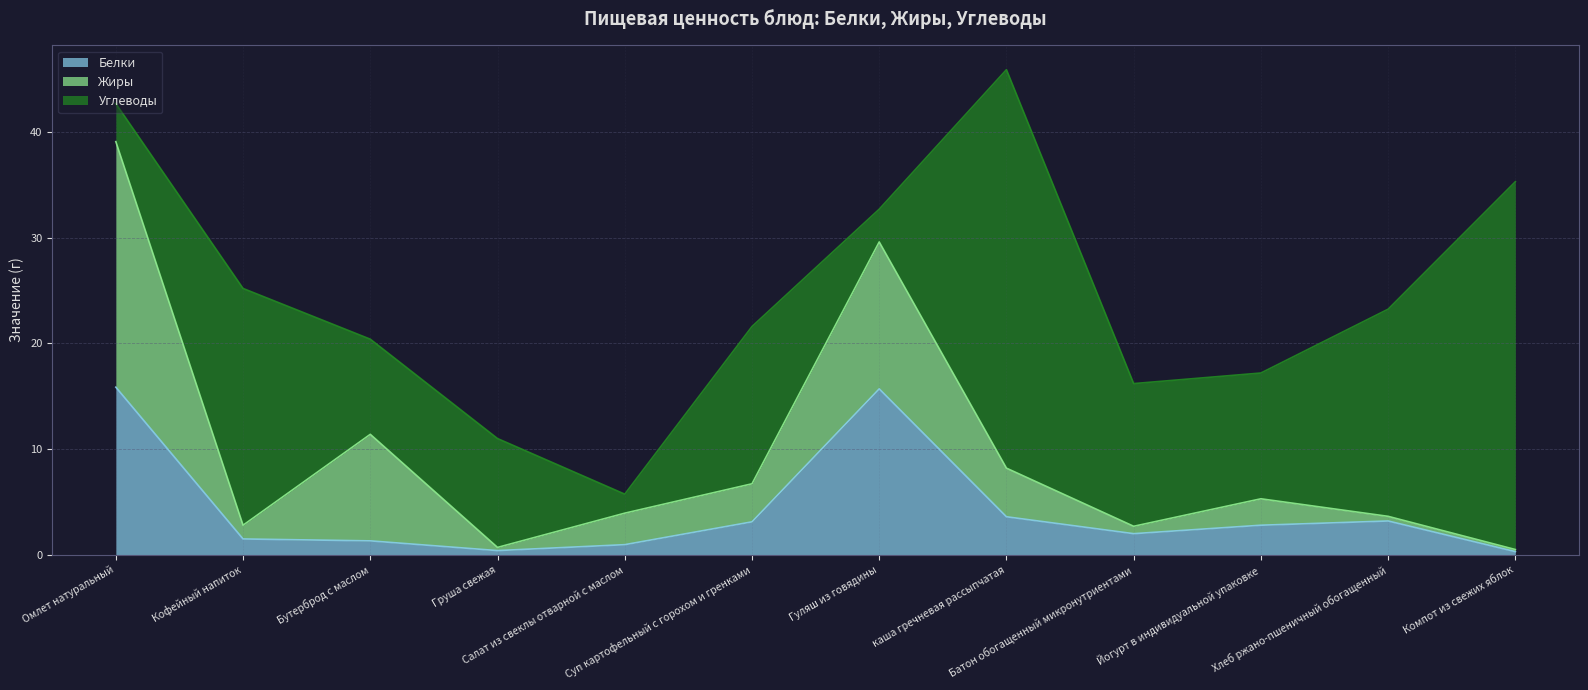

What is the difference between the Углеводы values at Компот из свежих яблок and Кофейный напиток?

12.4